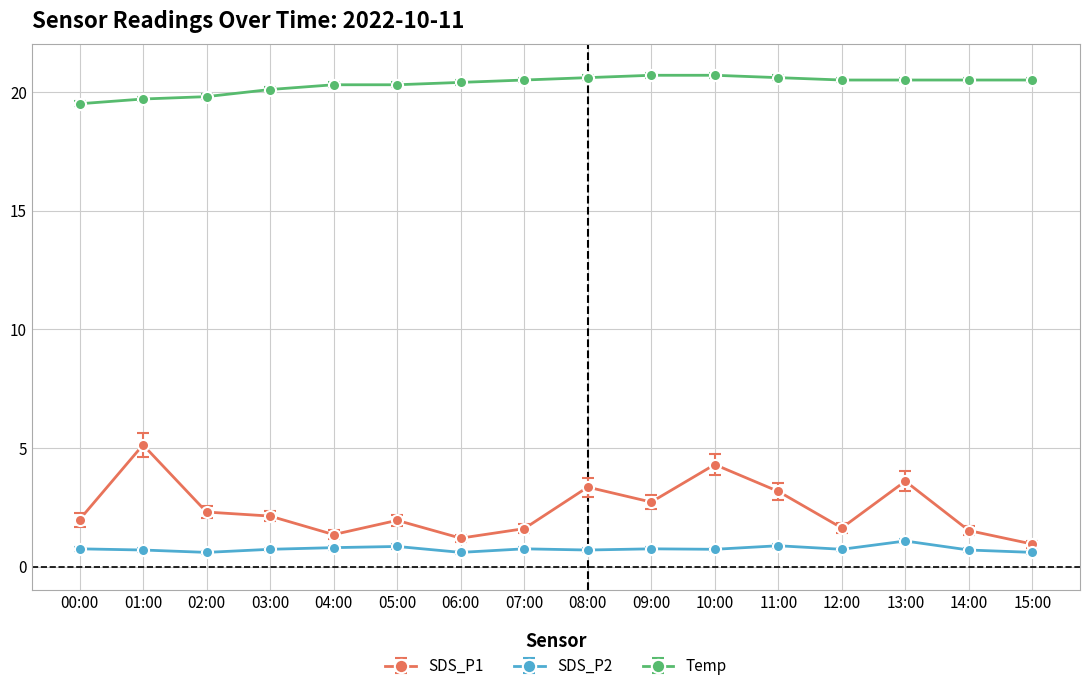

What is the approximate value of Temp at 04:00?

20.3